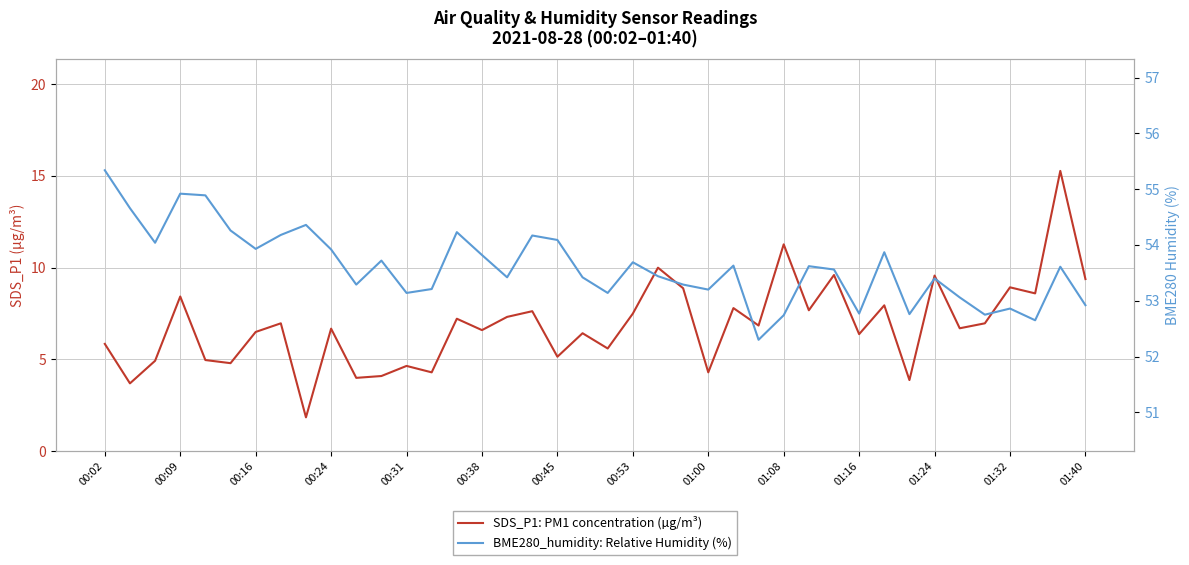

What is the value of the BME280_humidity: Relative Humidity (%) point at the 12th from the left?

53.7